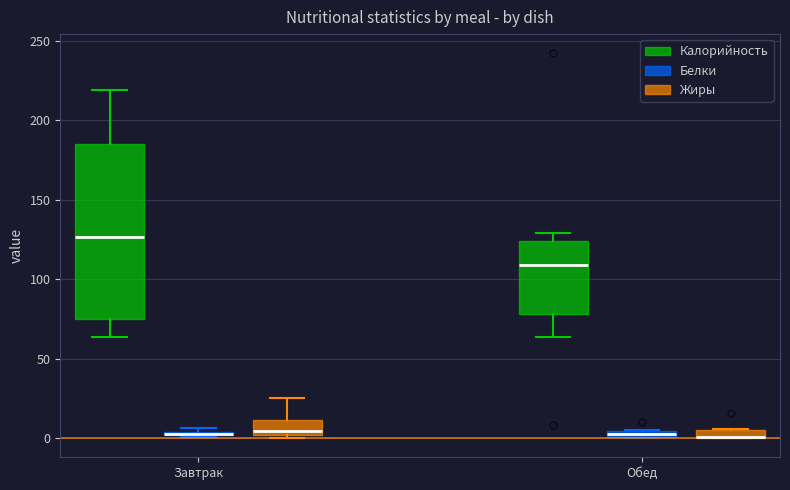

Where does the median line of the box for Обед (Калорийность) sit on the y-axis? The values are not printed on the chart, so give them approximately, as read against the axis.

110